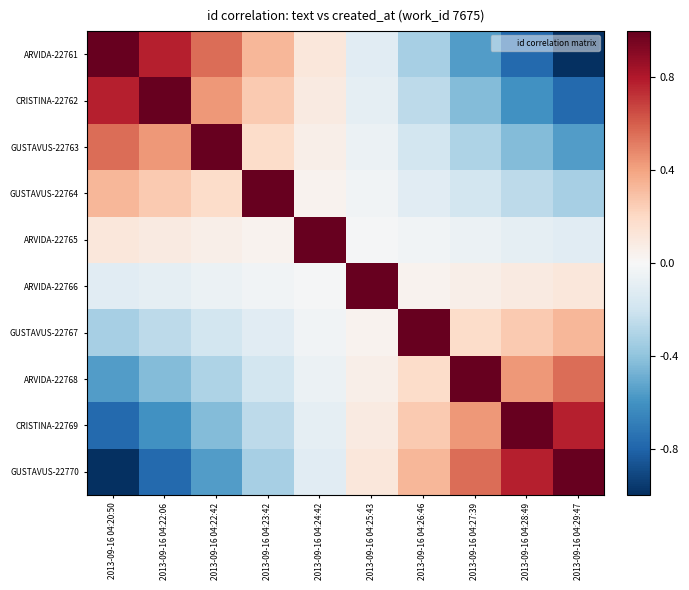

List the series in order of their peak value, lowest first.

ARVIDA-22761, CRISTINA-22762, GUSTAVUS-22763, GUSTAVUS-22764, ARVIDA-22765, ARVIDA-22766, GUSTAVUS-22767, ARVIDA-22768, CRISTINA-22769, GUSTAVUS-22770